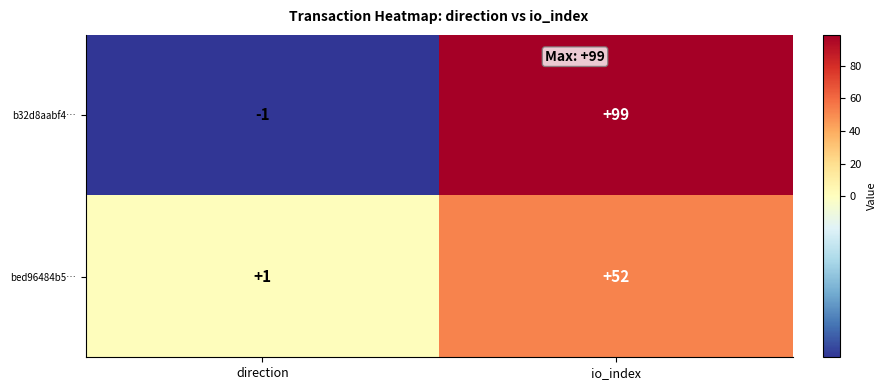

At which category is the sum across all series the highest?

io_index